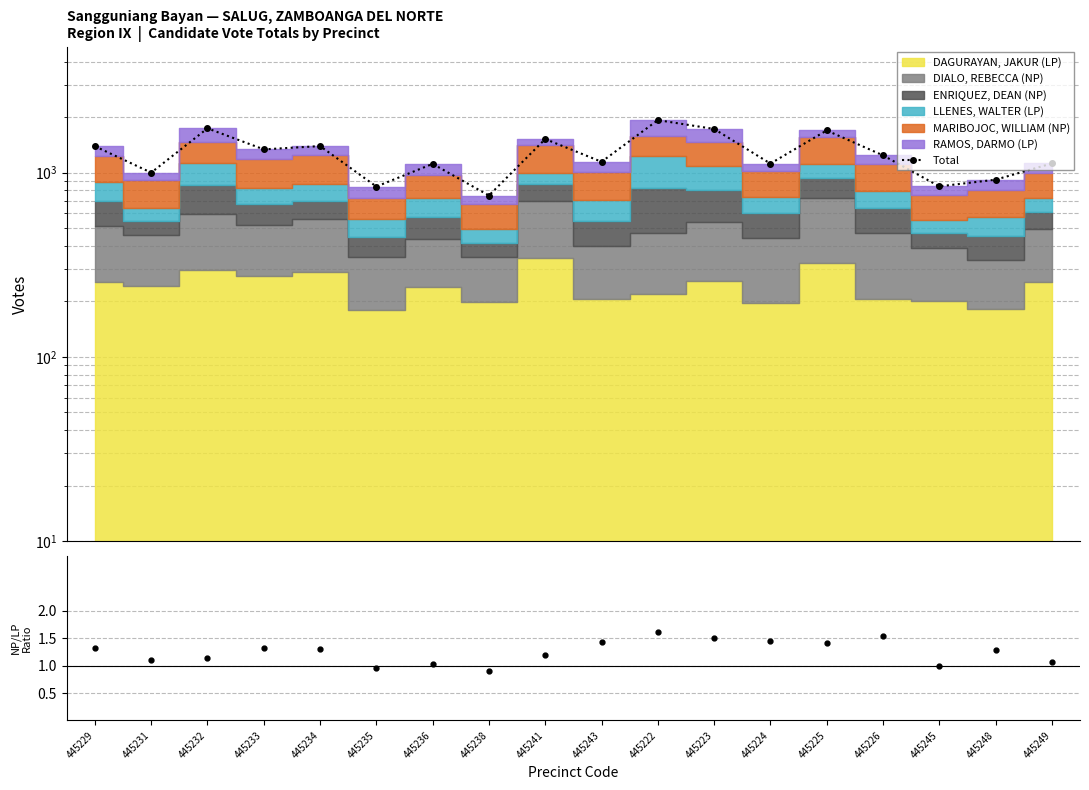

What is the smallest value displayed?

750